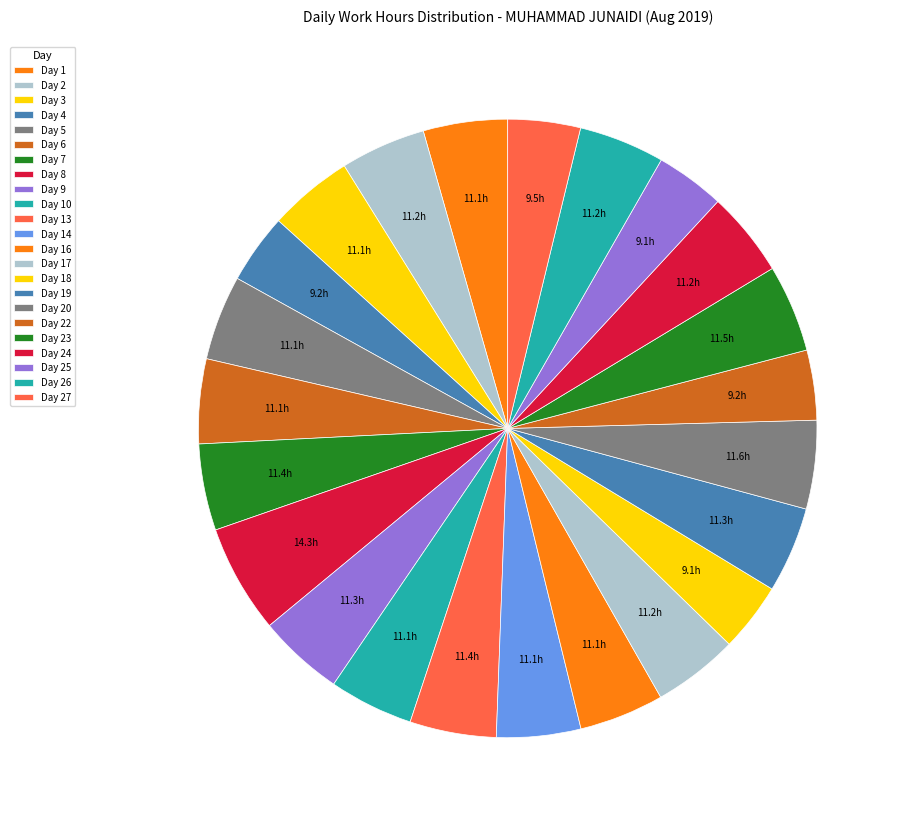

Between Day 22 and Day 19, which is larger?

Day 19